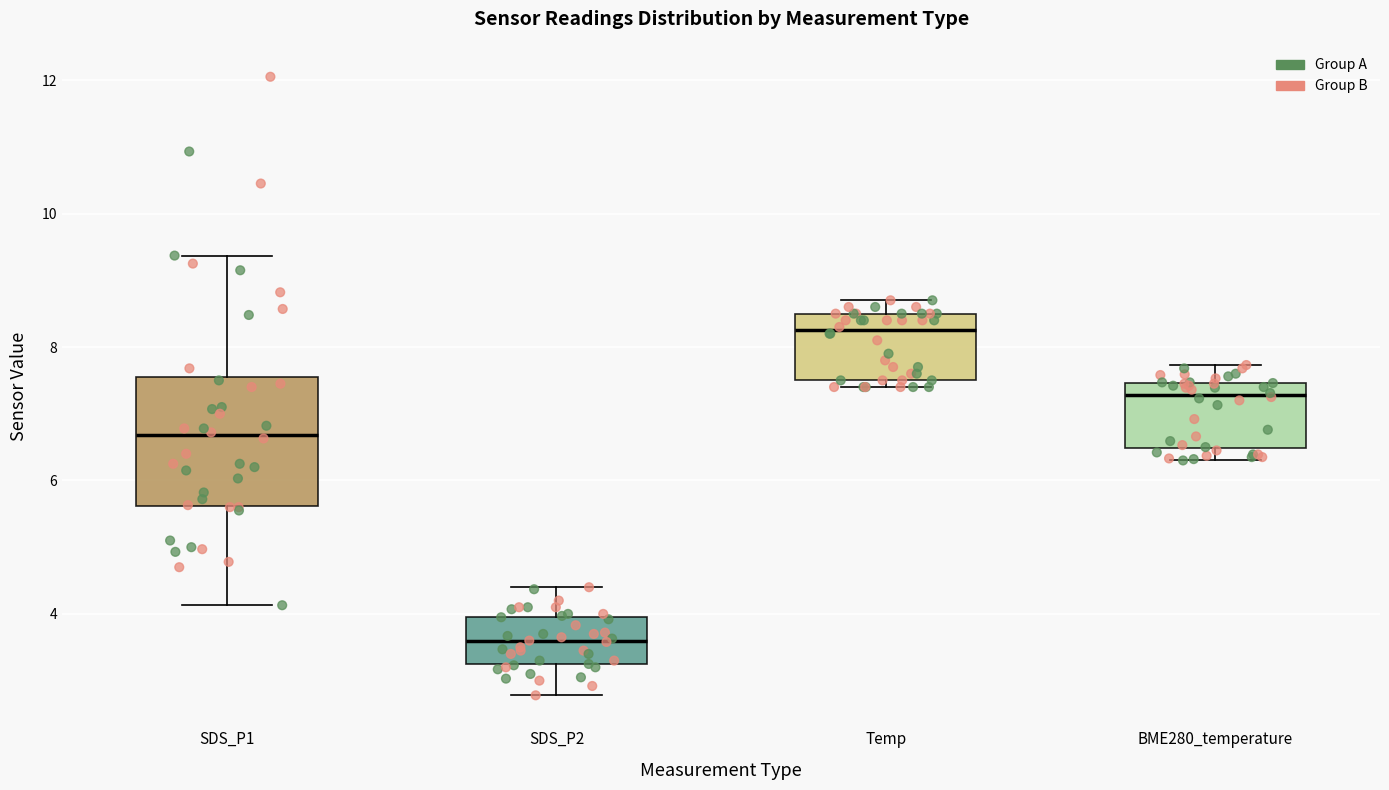

Where is the upper edge of the box for BME280_temperature on the y-axis? The values are not printed on the chart, so give them approximately, as read against the axis.

7.4